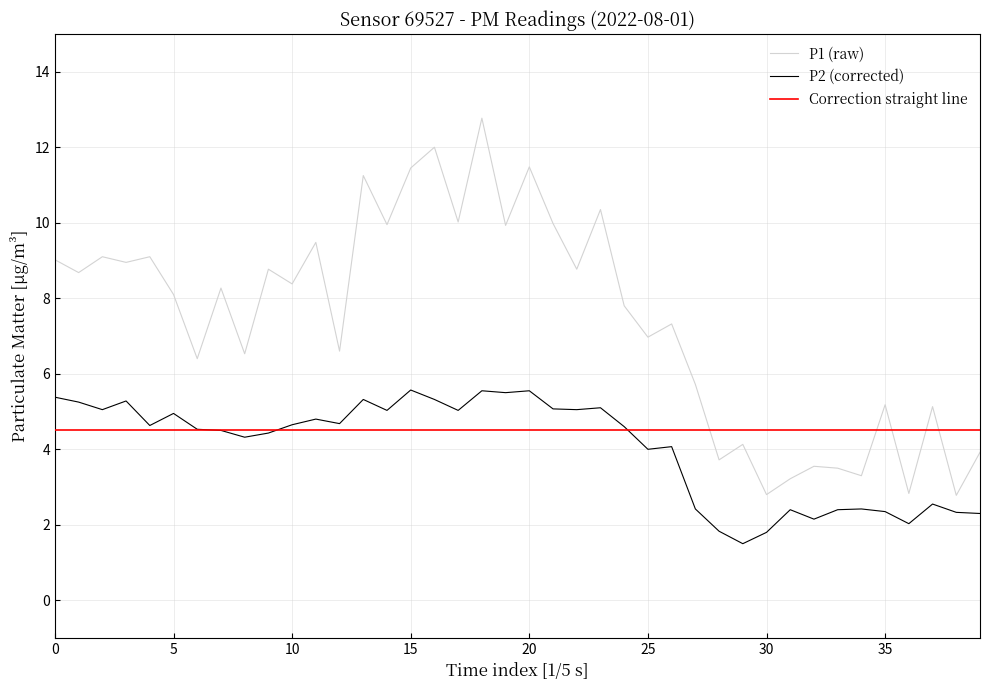

True or false: P2 (corrected) and P1 (raw) cross at least once.

False